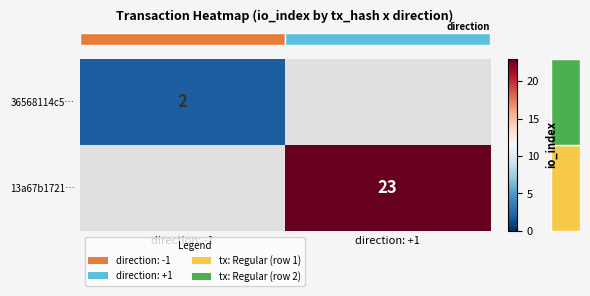

Rank the categories by row_0 value from highest to lowest.

direction: -1, direction: +1